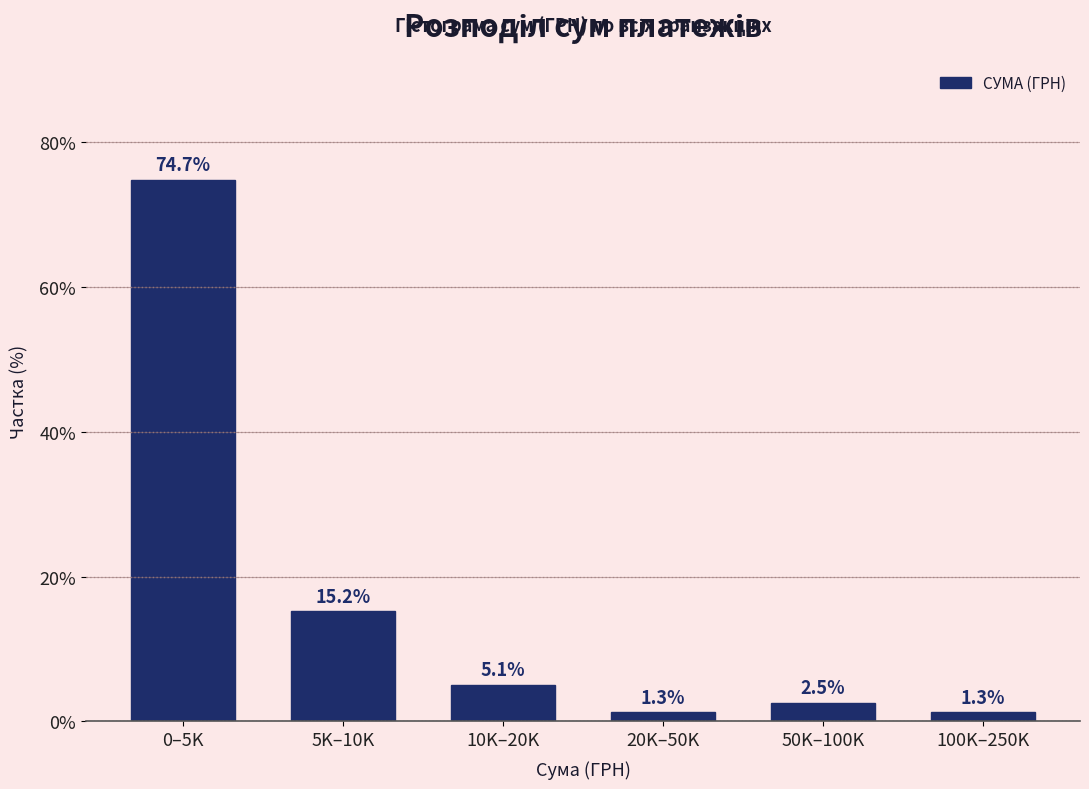

Reading left to right, extract all data points from this chart.

74.7	15.2	5.1	1.3	2.5	1.3